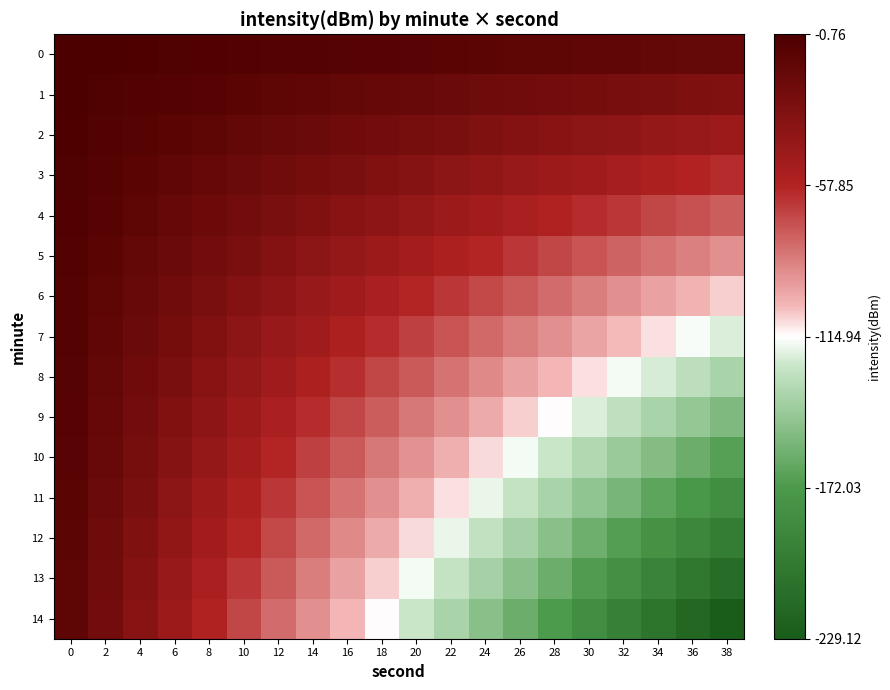

What is the total value across all series at 28?

-1374.7